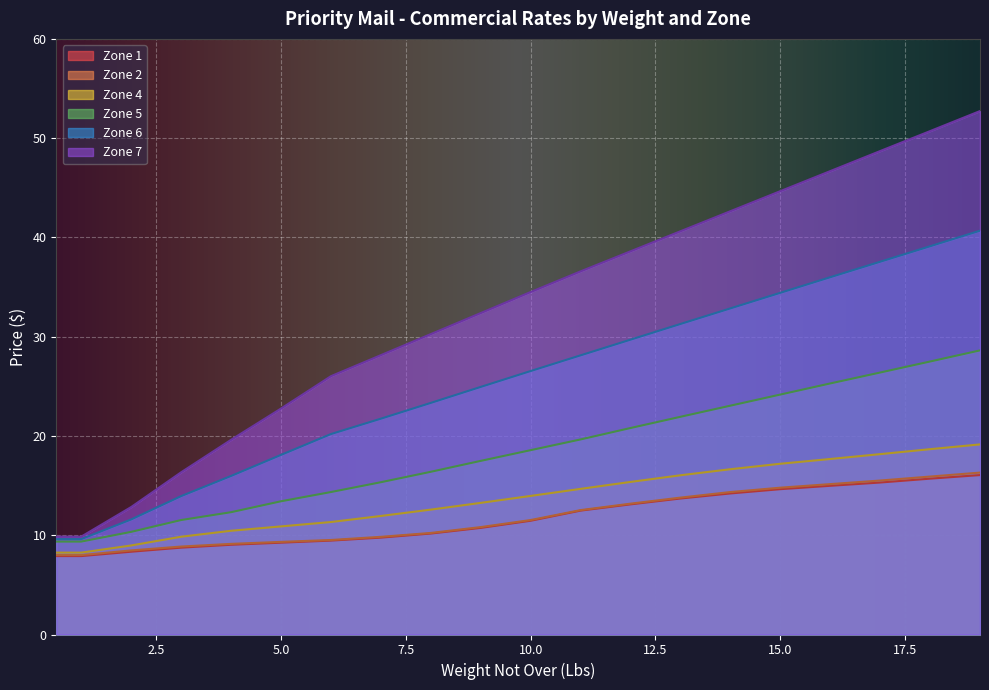

True or false: Zone 4 and Zone 6 cross at least once.

False